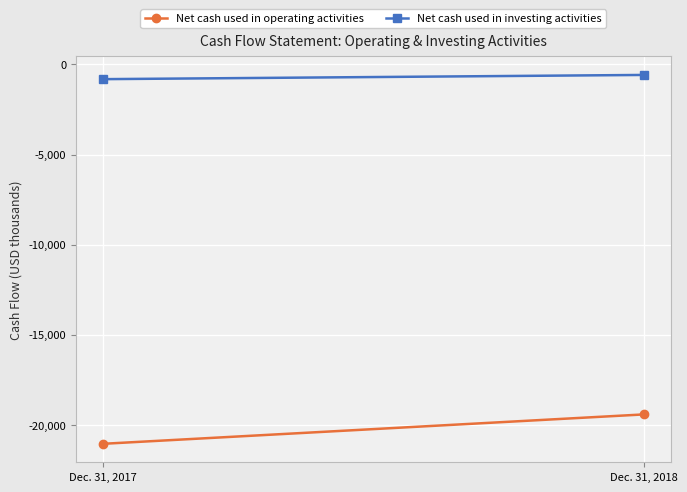

Rank the series at Dec. 31, 2018 from highest to lowest value.

Net cash used in investing activities, Net cash used in operating activities